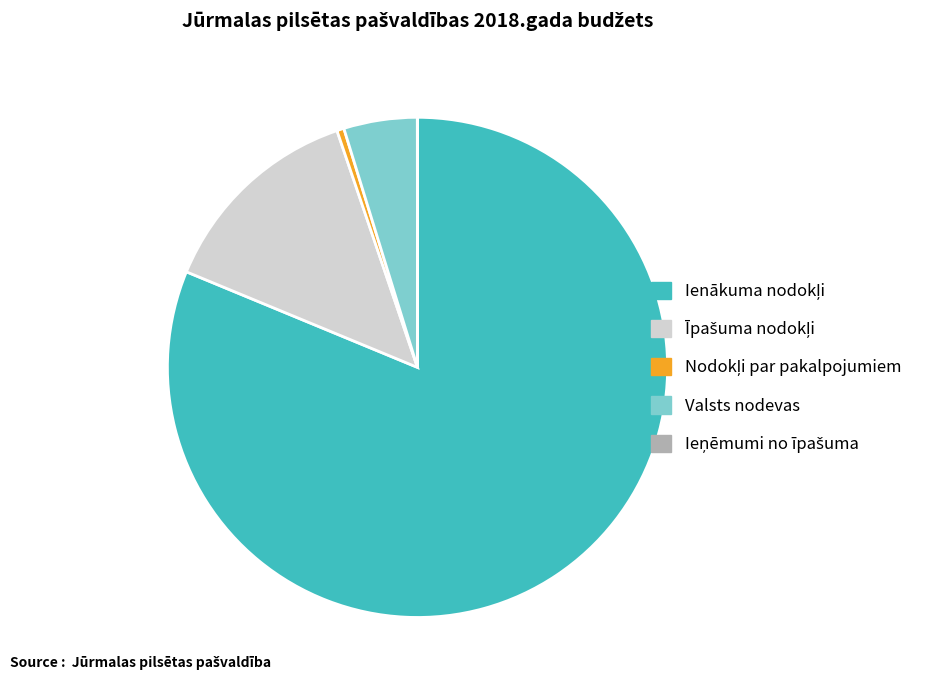

True or false: Valsts nodevas accounts for 5% of the total.

True